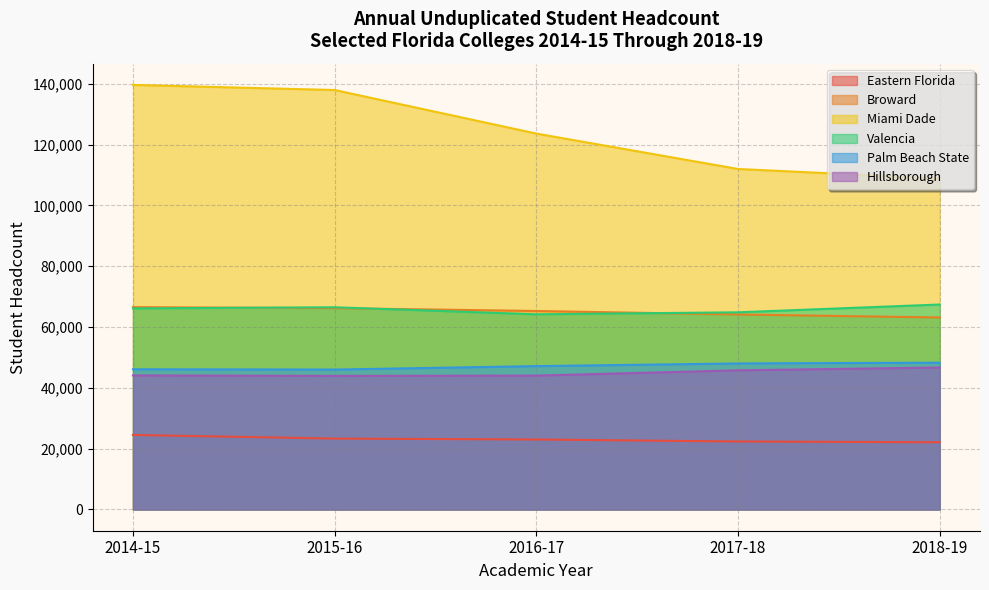

The Broward series shows 64112 at 2017-18. True or false?

True